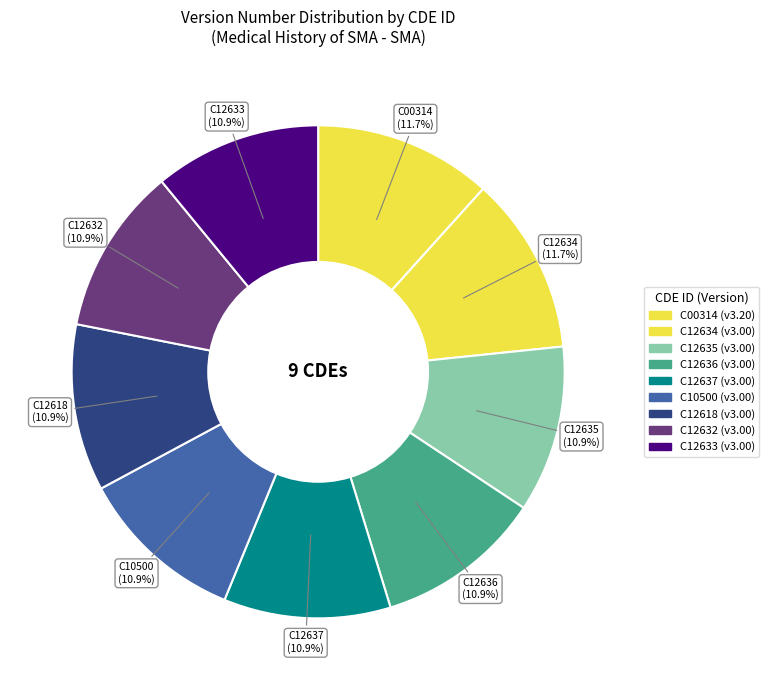

Which category has the smallest portion of the pie?

C12635